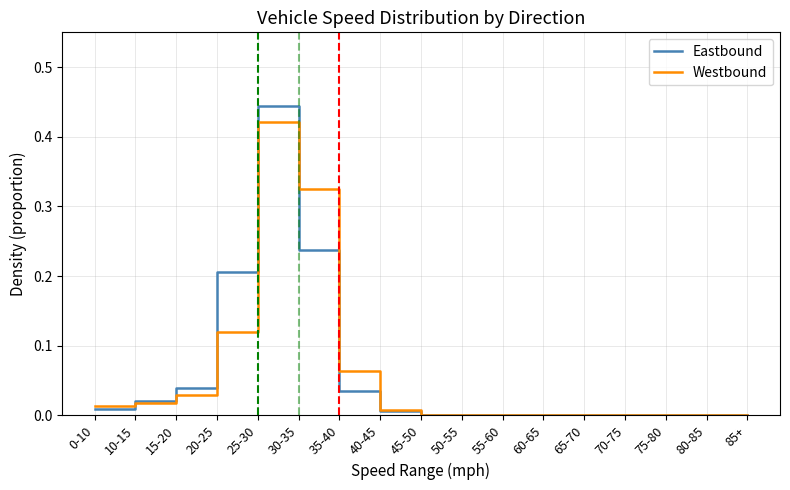

List the series in order of their peak value, lowest first.

Westbound, Eastbound